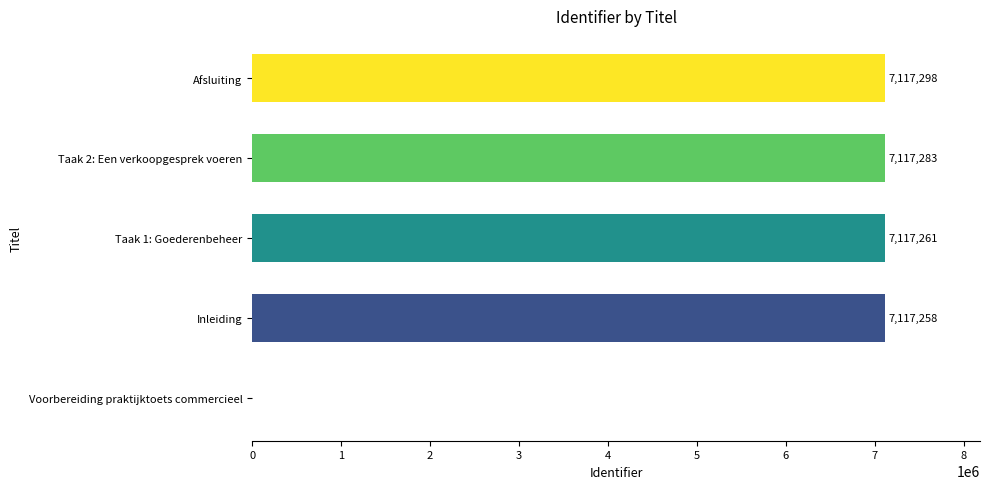

What is the greatest value displayed?

7117298